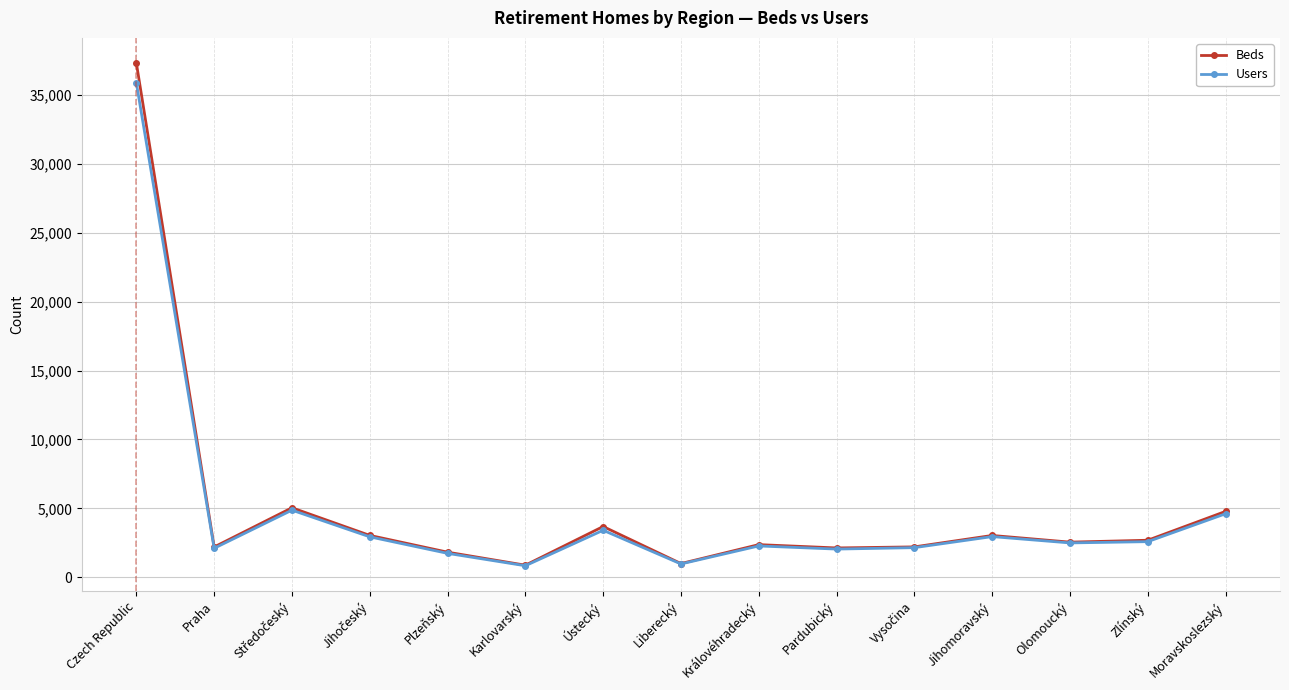

What are all the series names shown in the legend?

Beds, Users